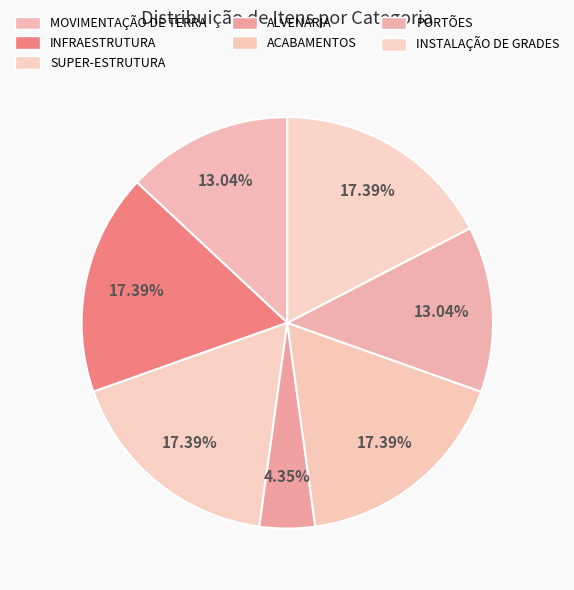

How many segments does this pie chart have?

7